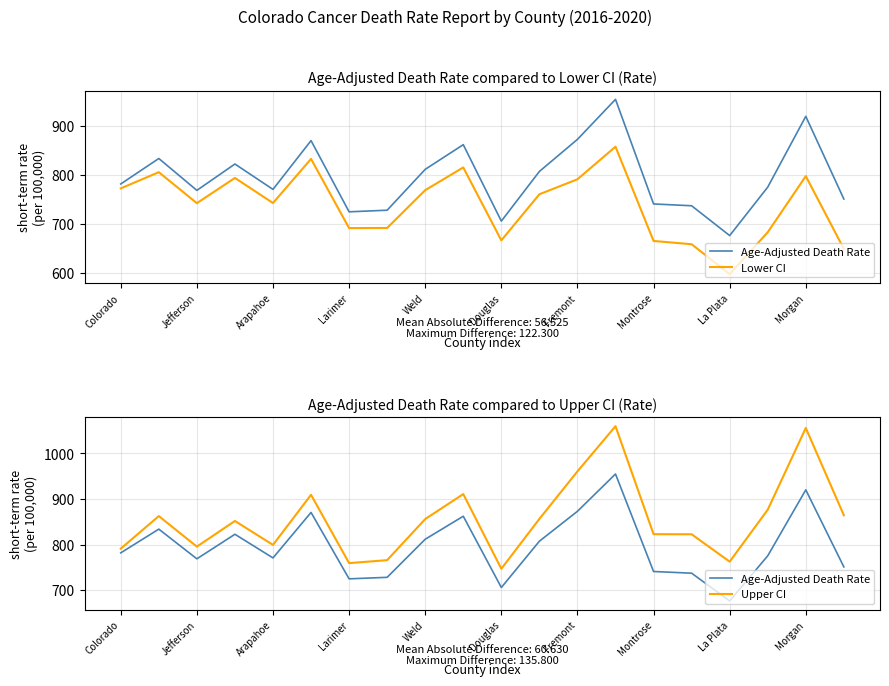

At how many categories does at least one series exceed 623?

20